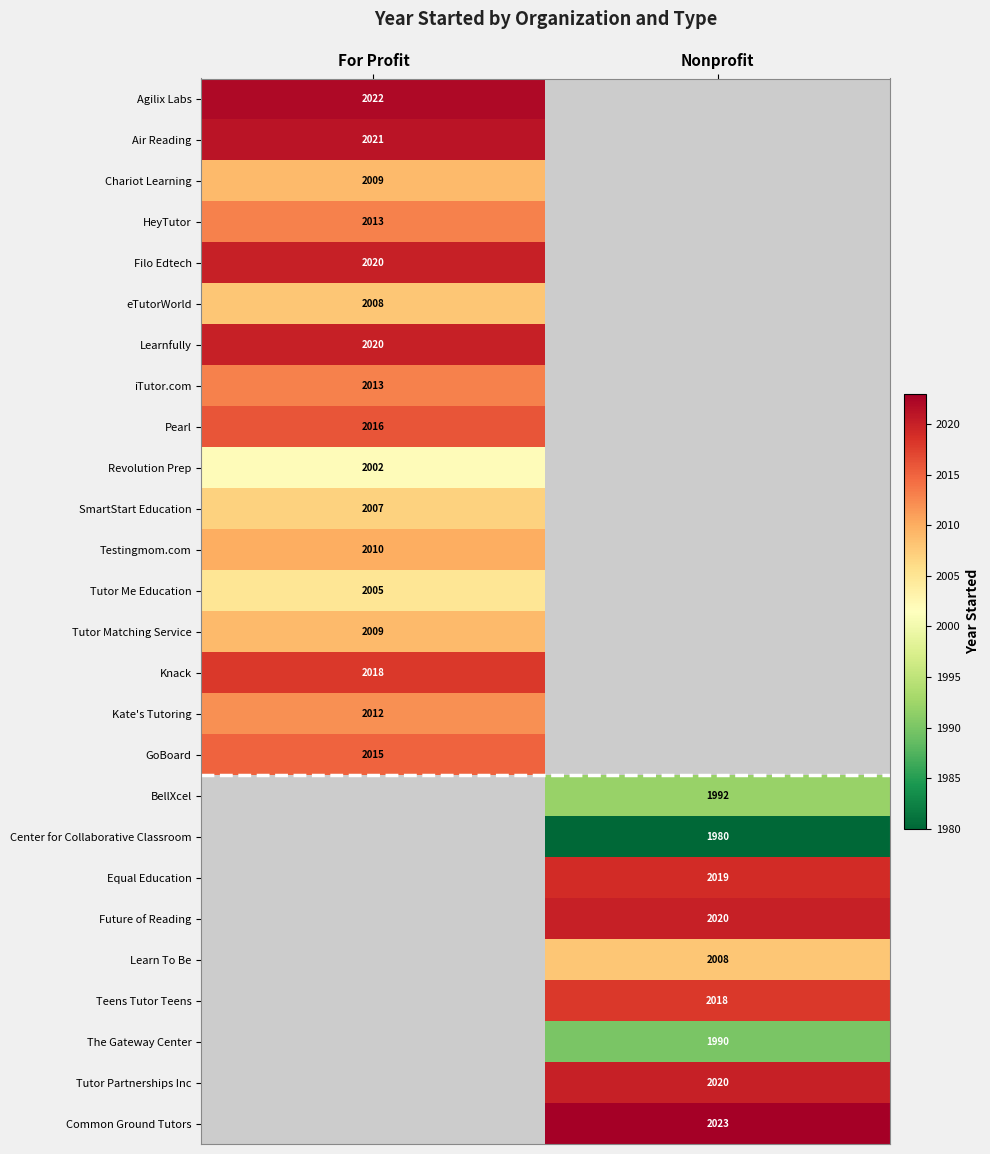

What is the maximum value shown in the chart?

2023.0